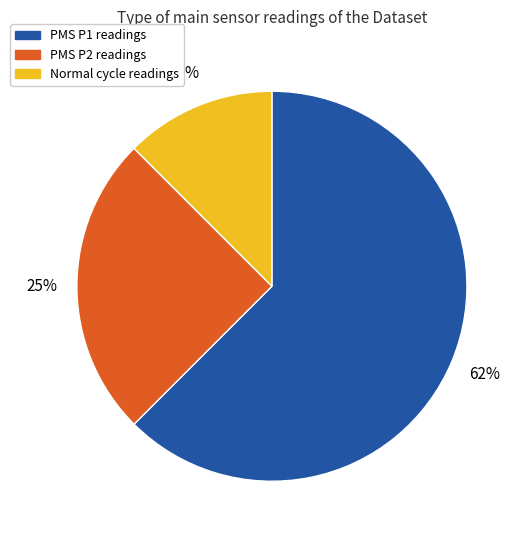

Does any single category account for the majority?

Yes